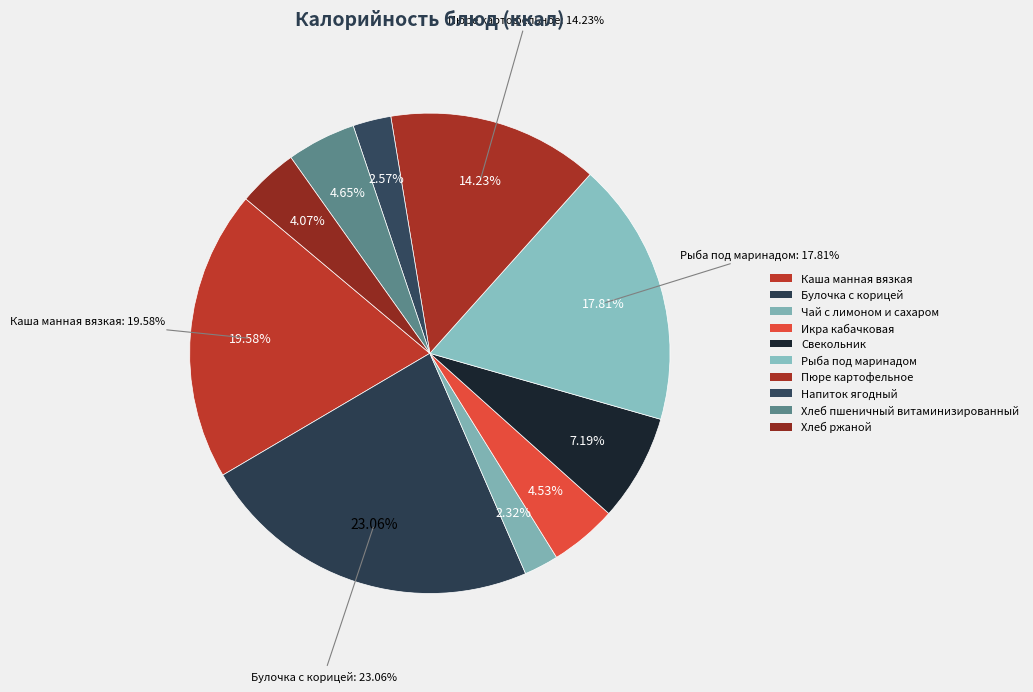

Do Чай с лимоном и сахаром and Рыба под маринадом together represent more than half of the pie?

No